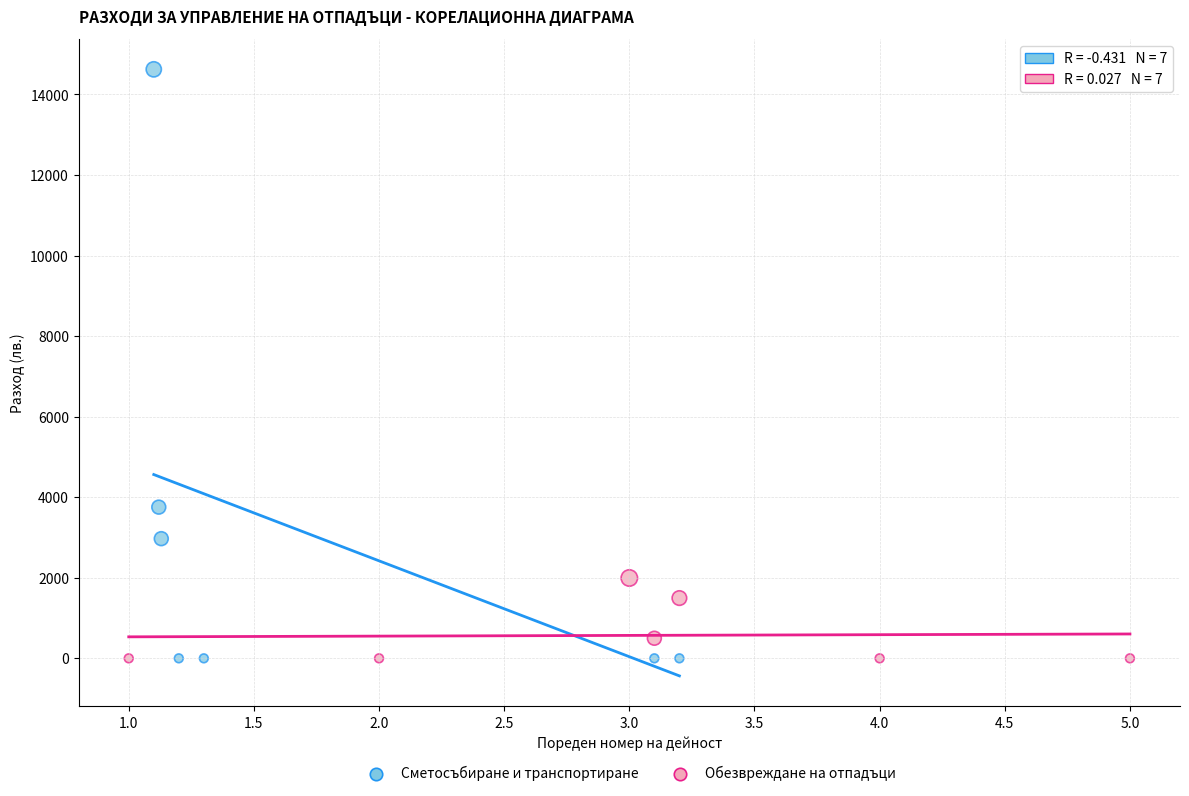

Which series has the largest Y range (max minus min)?

Сметосъбиране и транспортиране